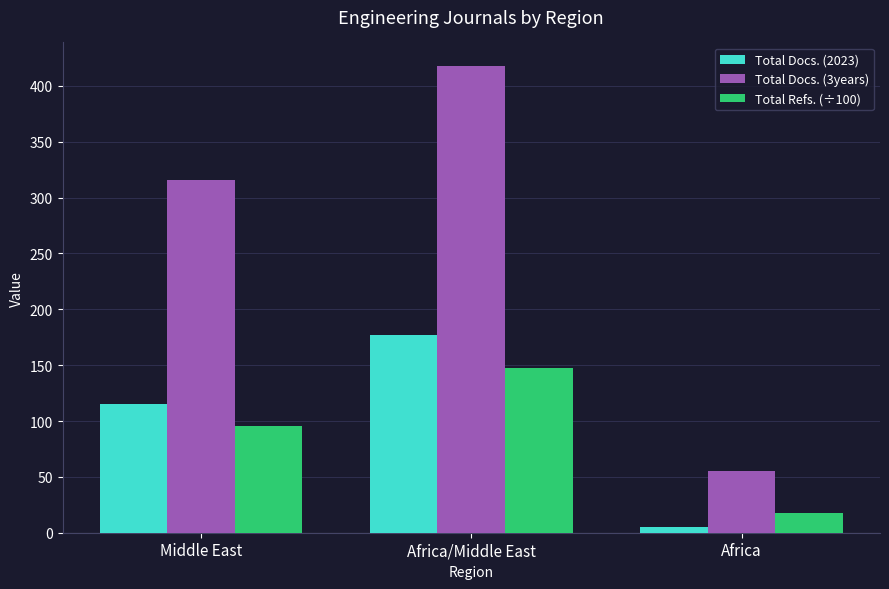

Is the value of Total Docs. (3years) at Middle East greater than the value of Total Refs. (÷100) at Africa?

Yes